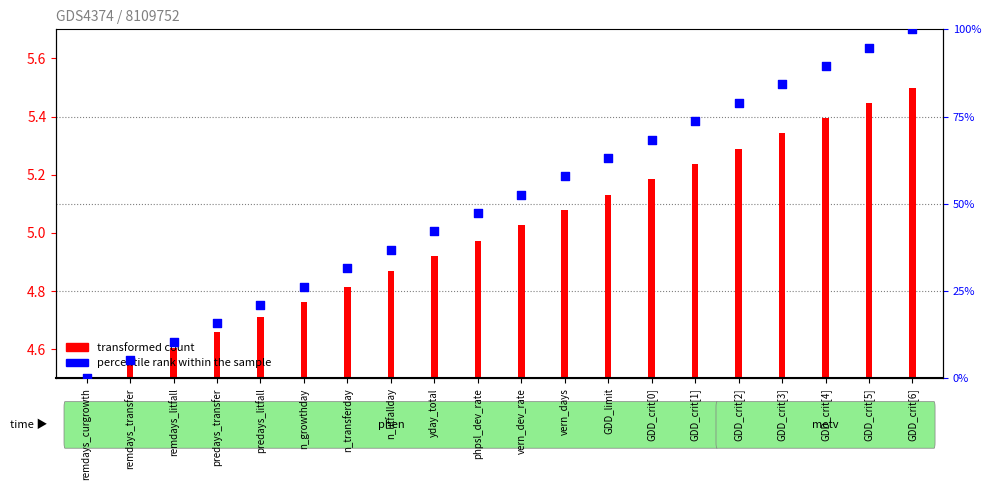

What is the change in value from GDD_crit[1] to GDD_crit[5]?

+21.1